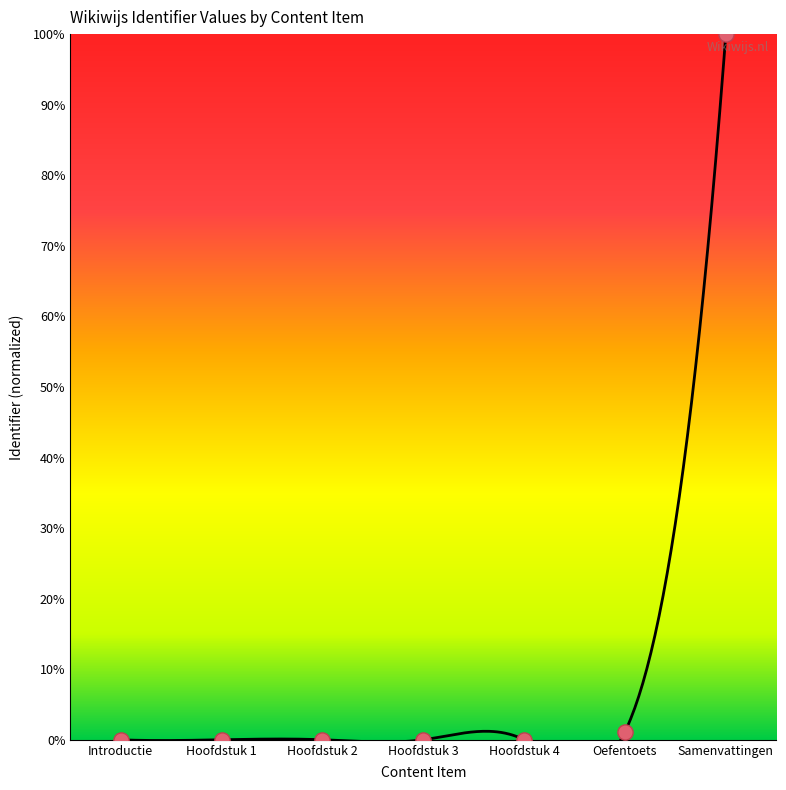

What is the change in value from Oefentoets to Samenvattingen?

+98.9